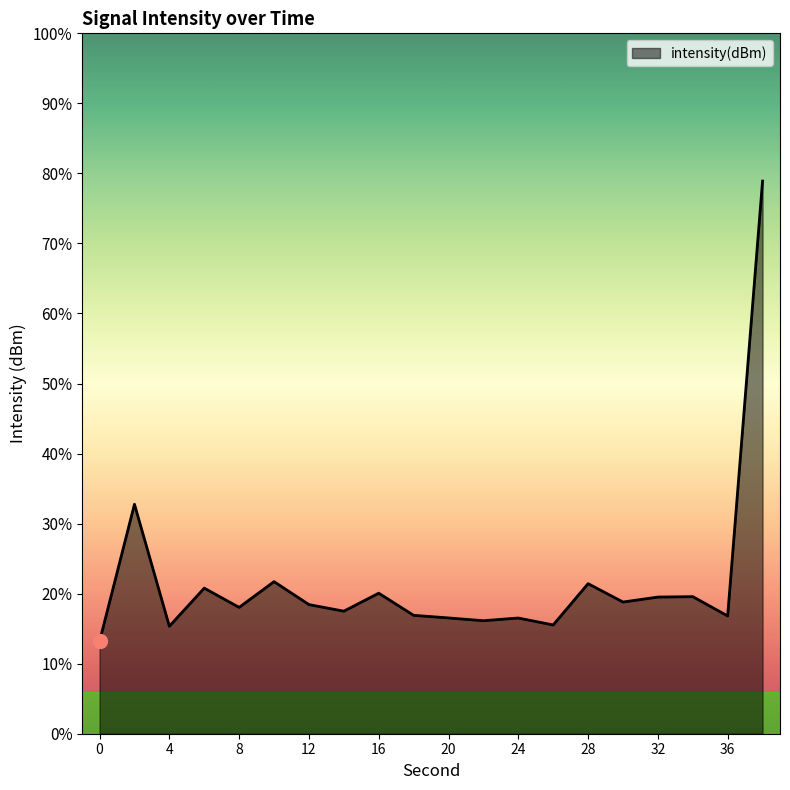

Reading right to left, list all the values displayed in this chart.

38=-80.5	36=-111.6	34=-110.2	32=-110.2	30=-110.6	28=-109.3	26=-112.2	24=-111.7	22=-111.9	20=-111.7	18=-111.5	16=-110.0	14=-111.3	12=-110.8	10=-109.1	8=-111.0	6=-109.6	4=-112.3	2=-103.6	0=-113.4